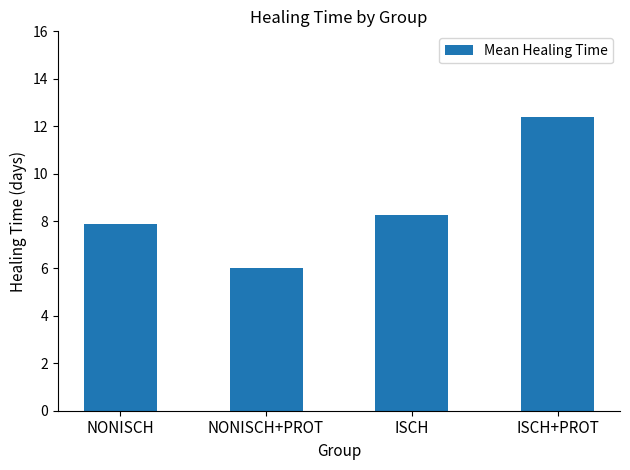

Does the chart contain any negative values?

No